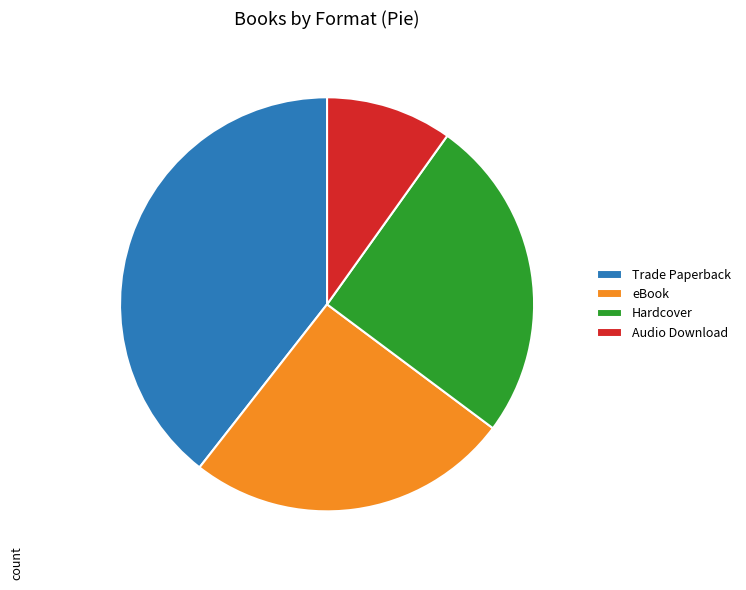

Combined, do Audio Download and eBook account for over 50%?

No